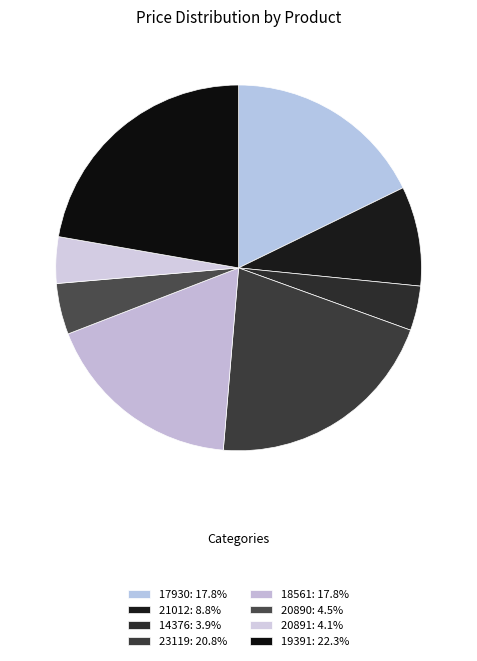

How many segments does this pie chart have?

8